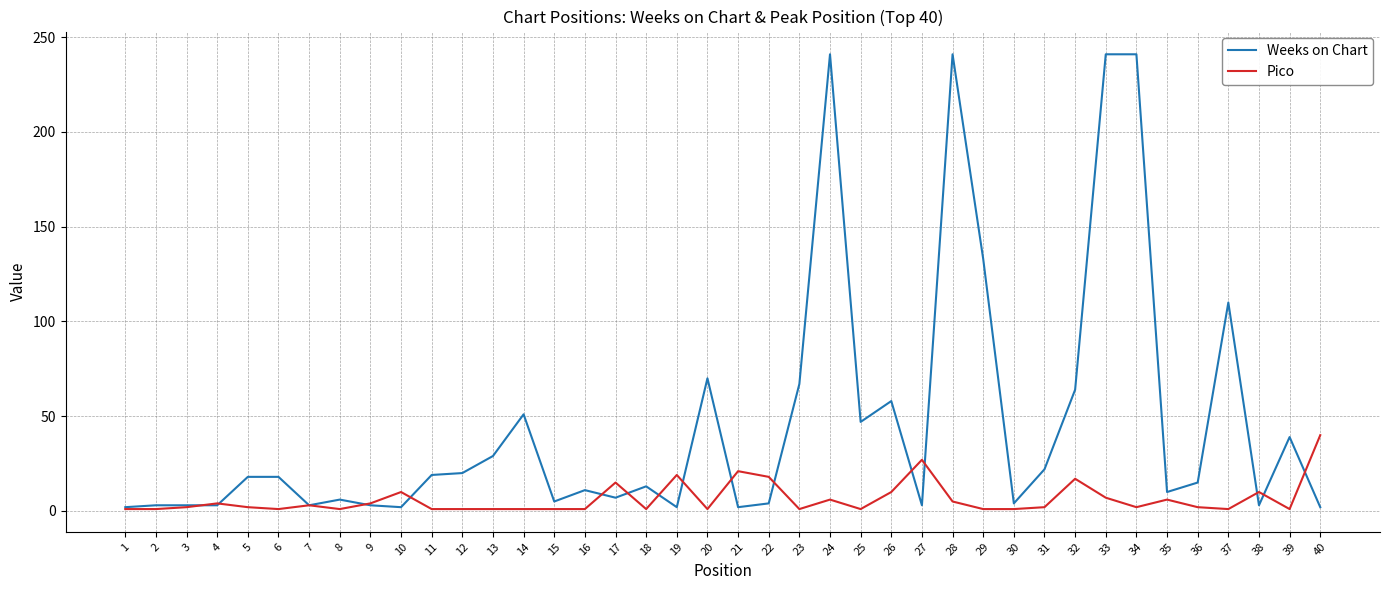

Rank the series at 29 from highest to lowest value.

Weeks on Chart, Pico